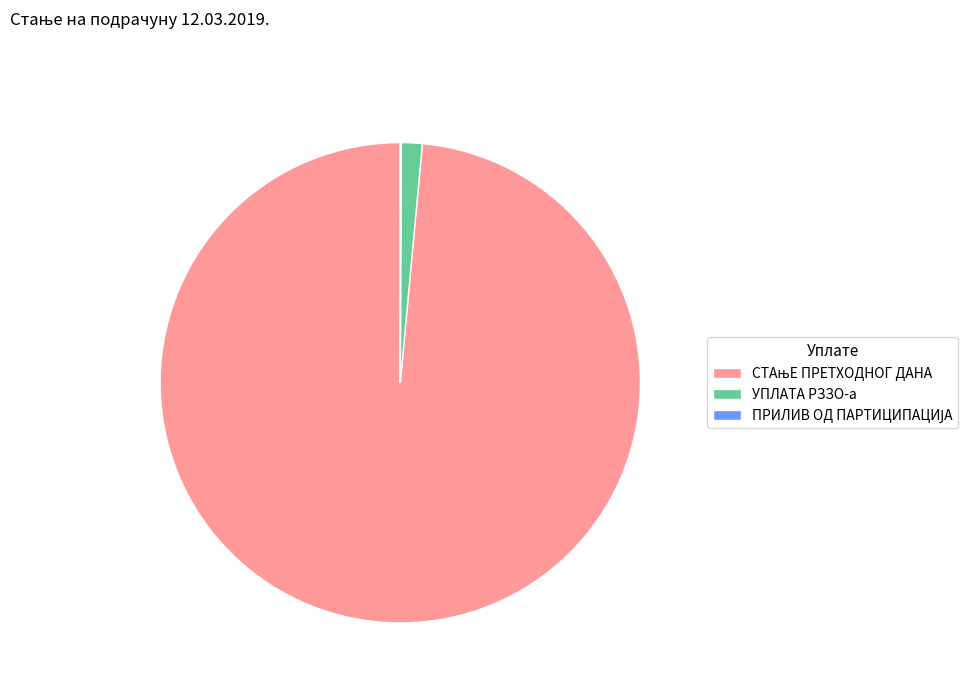

The УПЛАТА РЗЗО-а slice represents 1% of the pie. True or false?

True